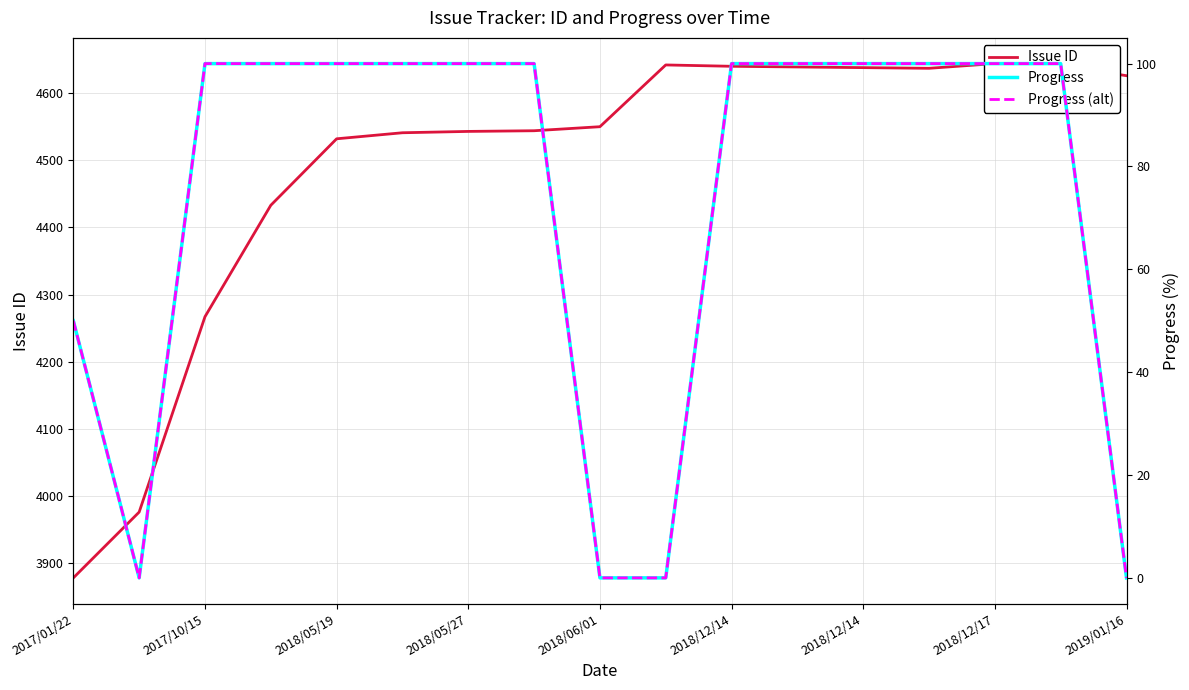

What is the value of the Issue ID point at the 8th from the left?

4544